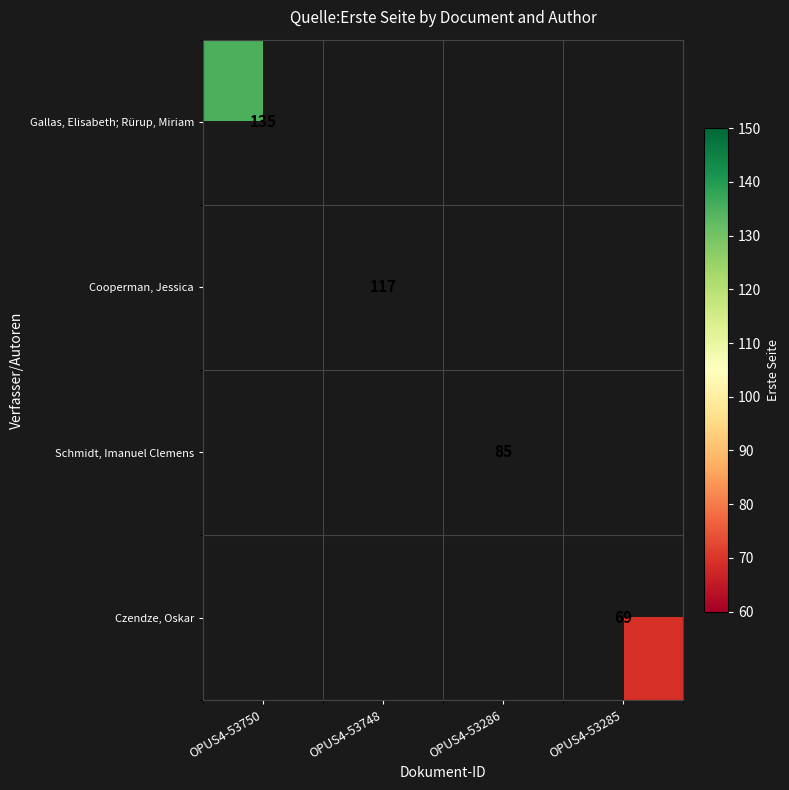

Is it true that Gallas, Elisabeth; Rürup, Miriam equals 241 at OPUS4-53750?

False